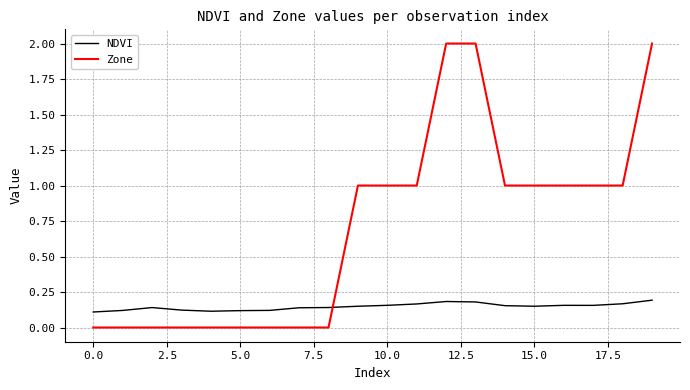

Which series has the widest spread of values?

Zone